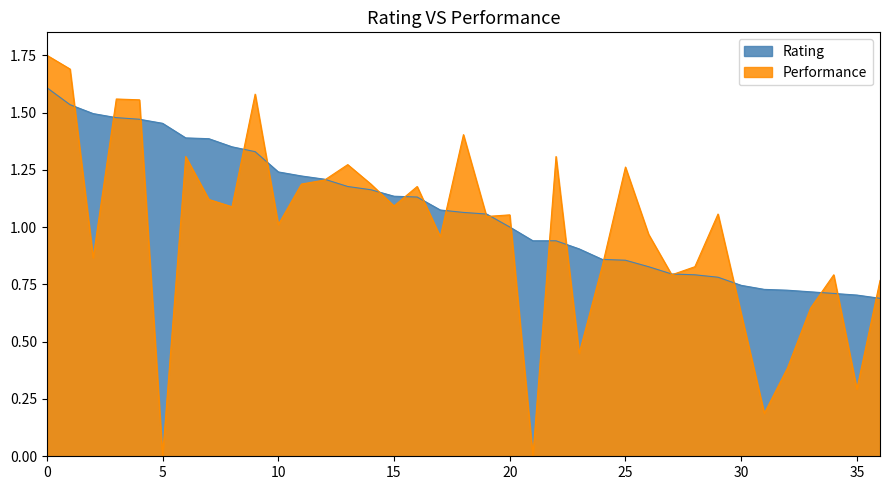

What is the difference between the maximum and minimum values?

0.9